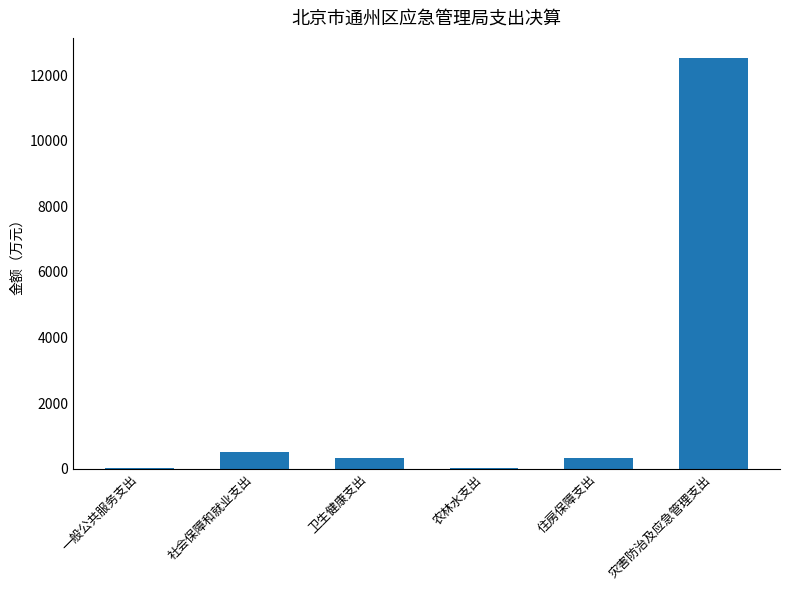

What is the sum of the values at 灾害防治及应急管理支出 and 社会保障和就业支出?

13031.0